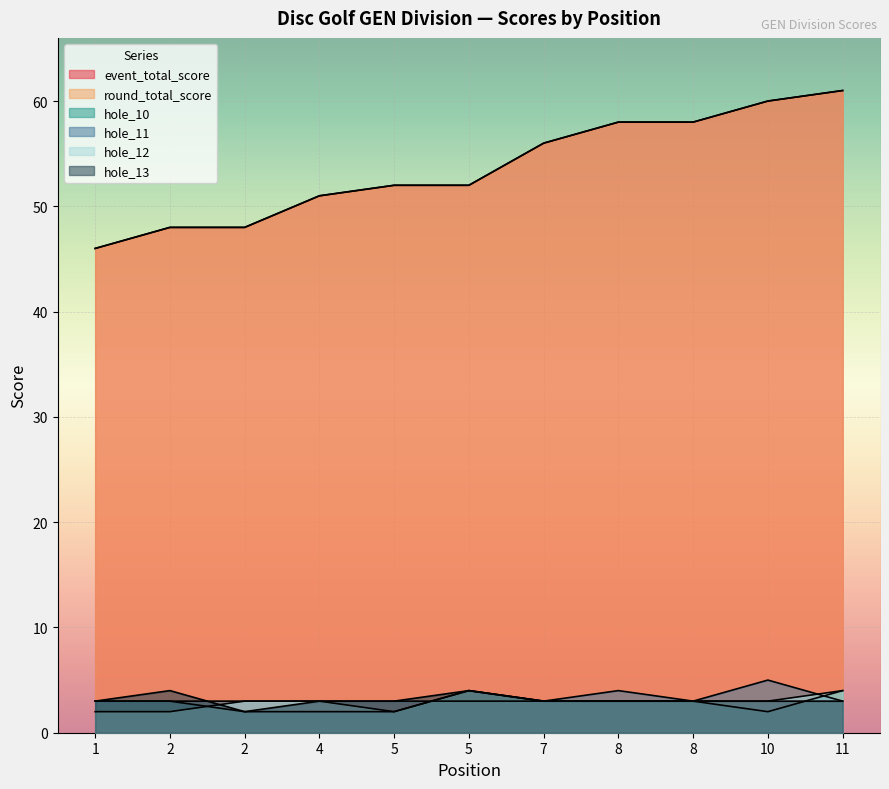

Which has a higher value, 2 or 5?

5